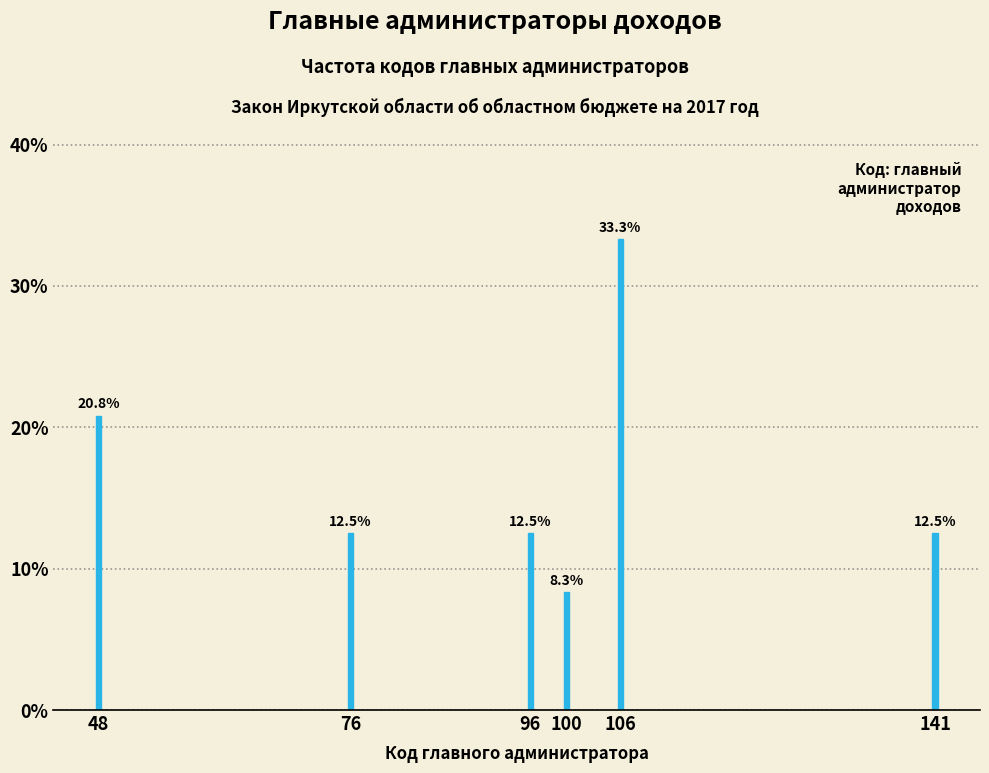

Reading left to right, list all the values displayed in this chart.

48=20.8	76=12.5	96=12.5	100=8.3	106=33.3	141=12.5